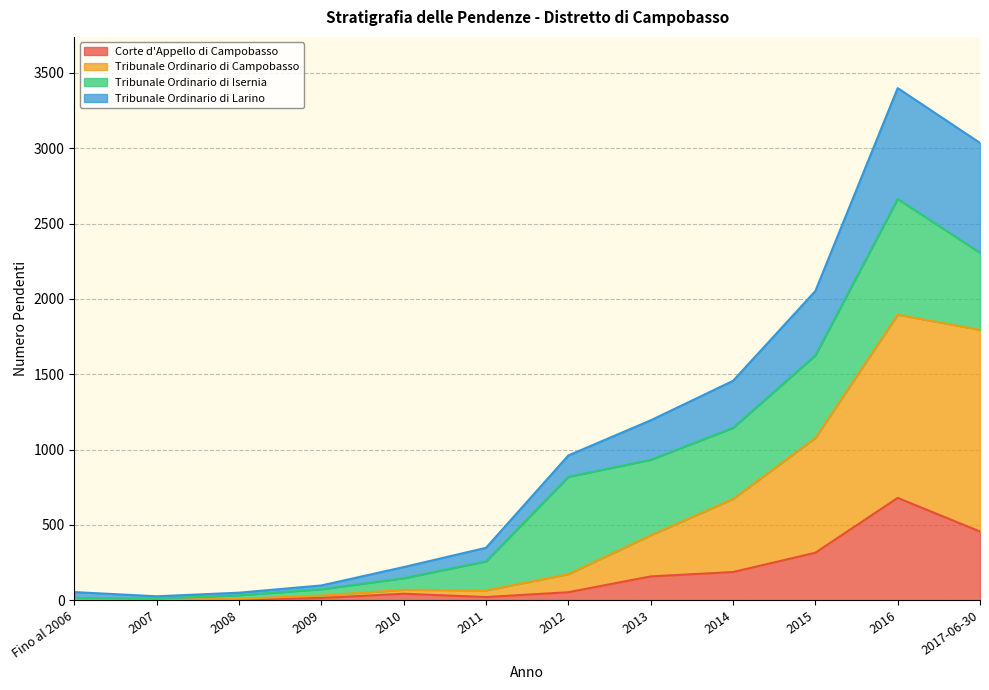

What is the maximum value shown in the chart?

3399